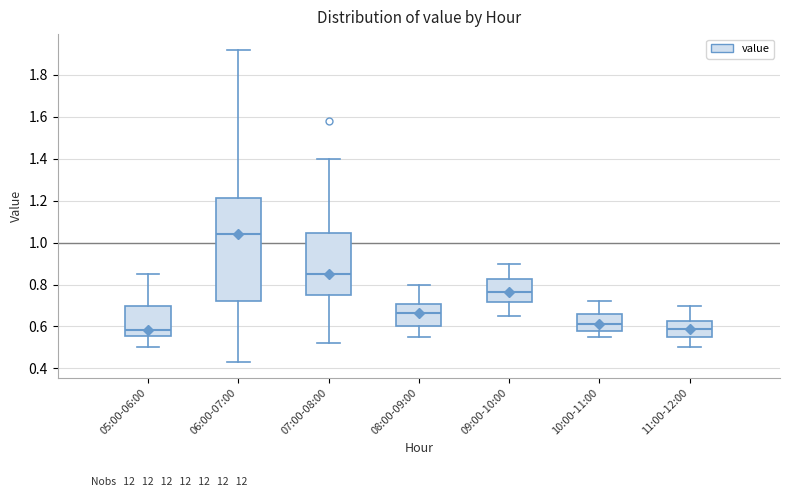

Which box has the highest median line?

06:00-07:00